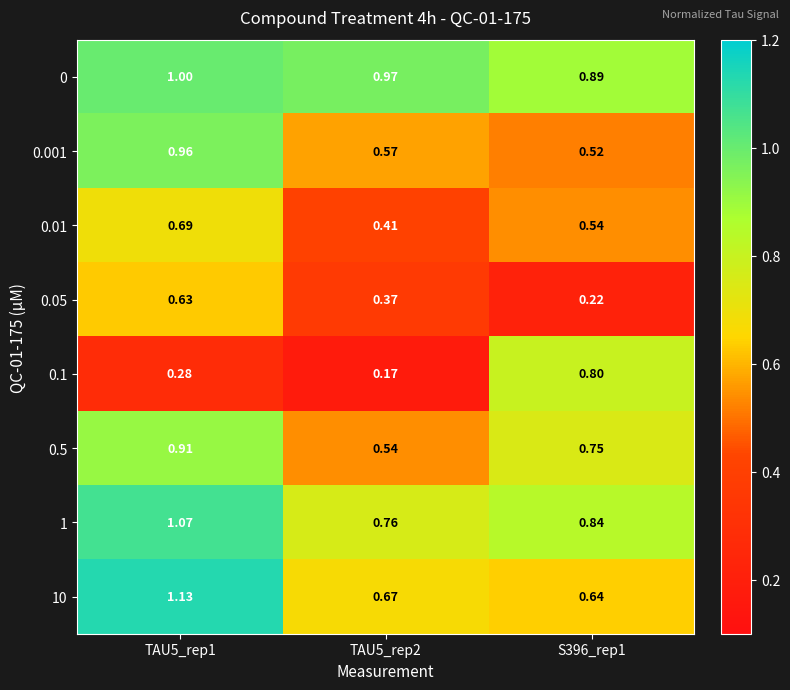

Is the value of 0.01 at TAU5_rep1 greater than the value of 0 at TAU5_rep1?

No